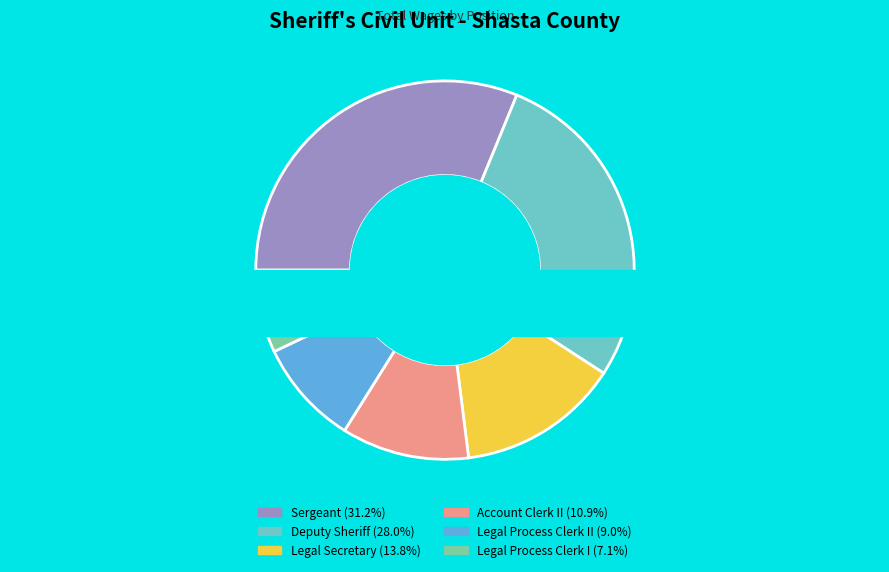

True or false: Legal Process Clerk II accounts for 9% of the total.

True